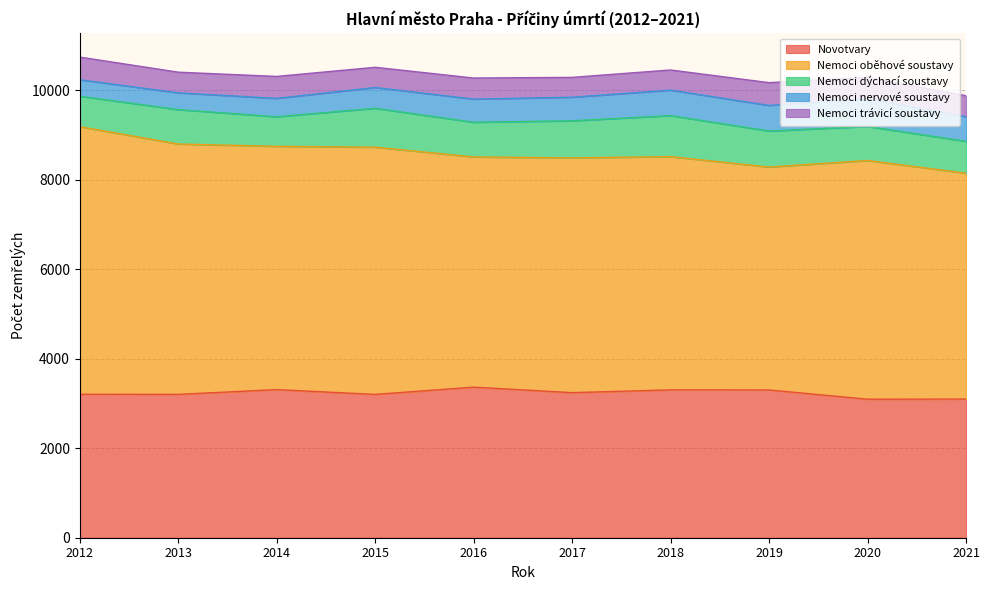

Is the value of Novotvary at 2018 greater than the value of Nemoci dýchací soustavy at 2012?

Yes